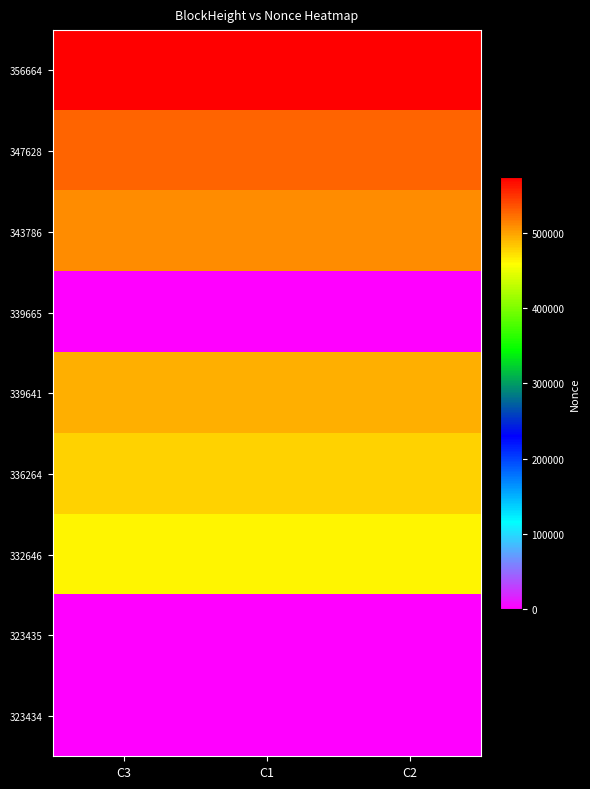

At which category does the chart reach its peak across all series?

C3